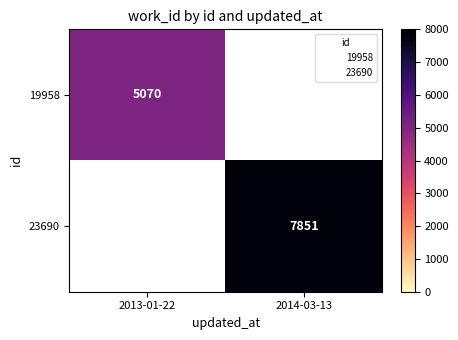

Which has a higher value, 2013-01-22 or 2014-03-13?

2014-03-13